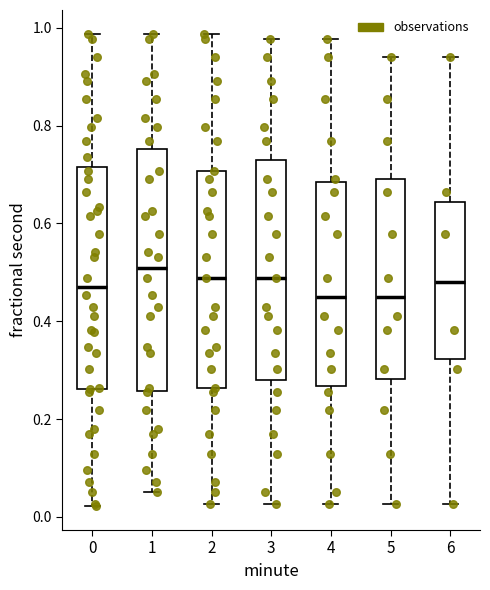

Reading left to right, transcribe this box plot: for each box, give where its median line is, the range the box spans, and where its two whiskers end, as read against the y-axis. The values are not printed on the chart, so give them approximately, as read against the axis.

0: median 0.48, box 0.26 to 0.72, whiskers 0.02 to 0.98
1: median 0.50, box 0.26 to 0.76, whiskers 0.06 to 0.98
2: median 0.48, box 0.26 to 0.70, whiskers 0.02 to 0.98
3: median 0.48, box 0.28 to 0.72, whiskers 0.02 to 0.98
4: median 0.44, box 0.26 to 0.68, whiskers 0.02 to 0.98
5: median 0.44, box 0.28 to 0.70, whiskers 0.02 to 0.94
6: median 0.48, box 0.32 to 0.64, whiskers 0.02 to 0.94